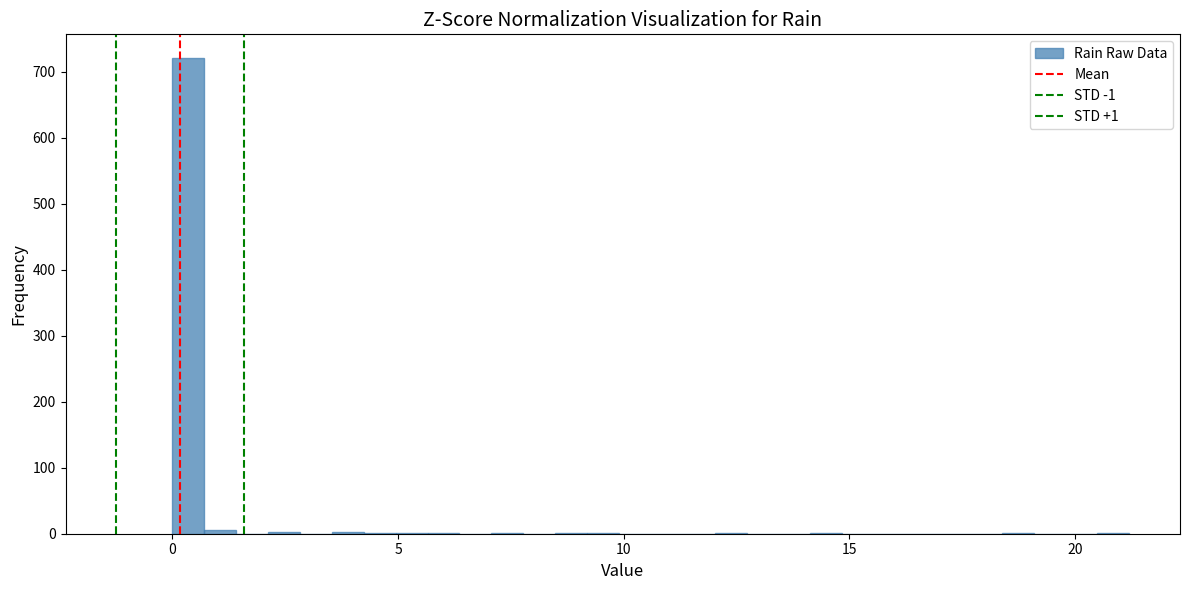

Read against the x-axis, roughly where is the centre of the tallest bar?

0.5